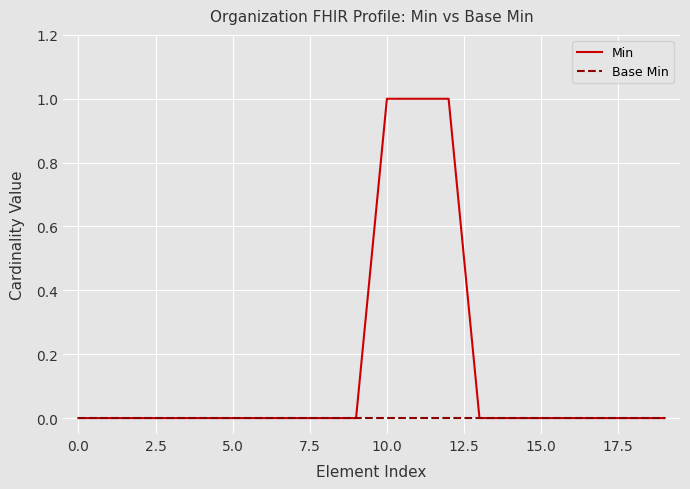

Rank the series by their maximum value, from lowest to highest.

Base Min, Min